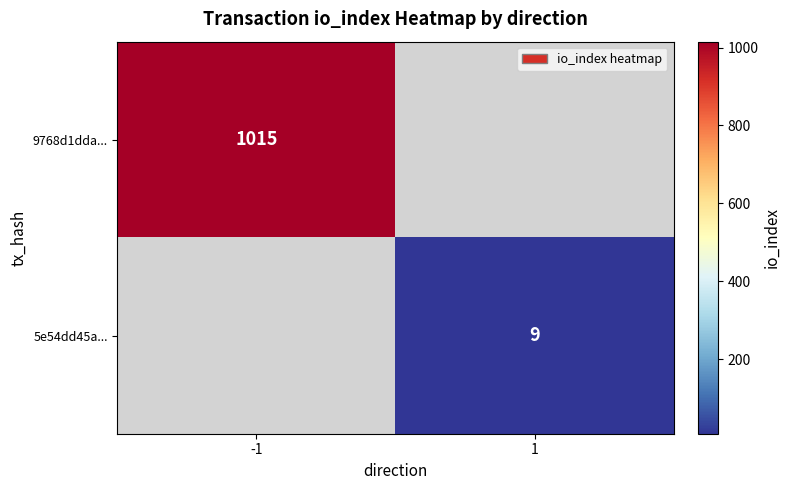

Which category has the highest value across all series?

-1